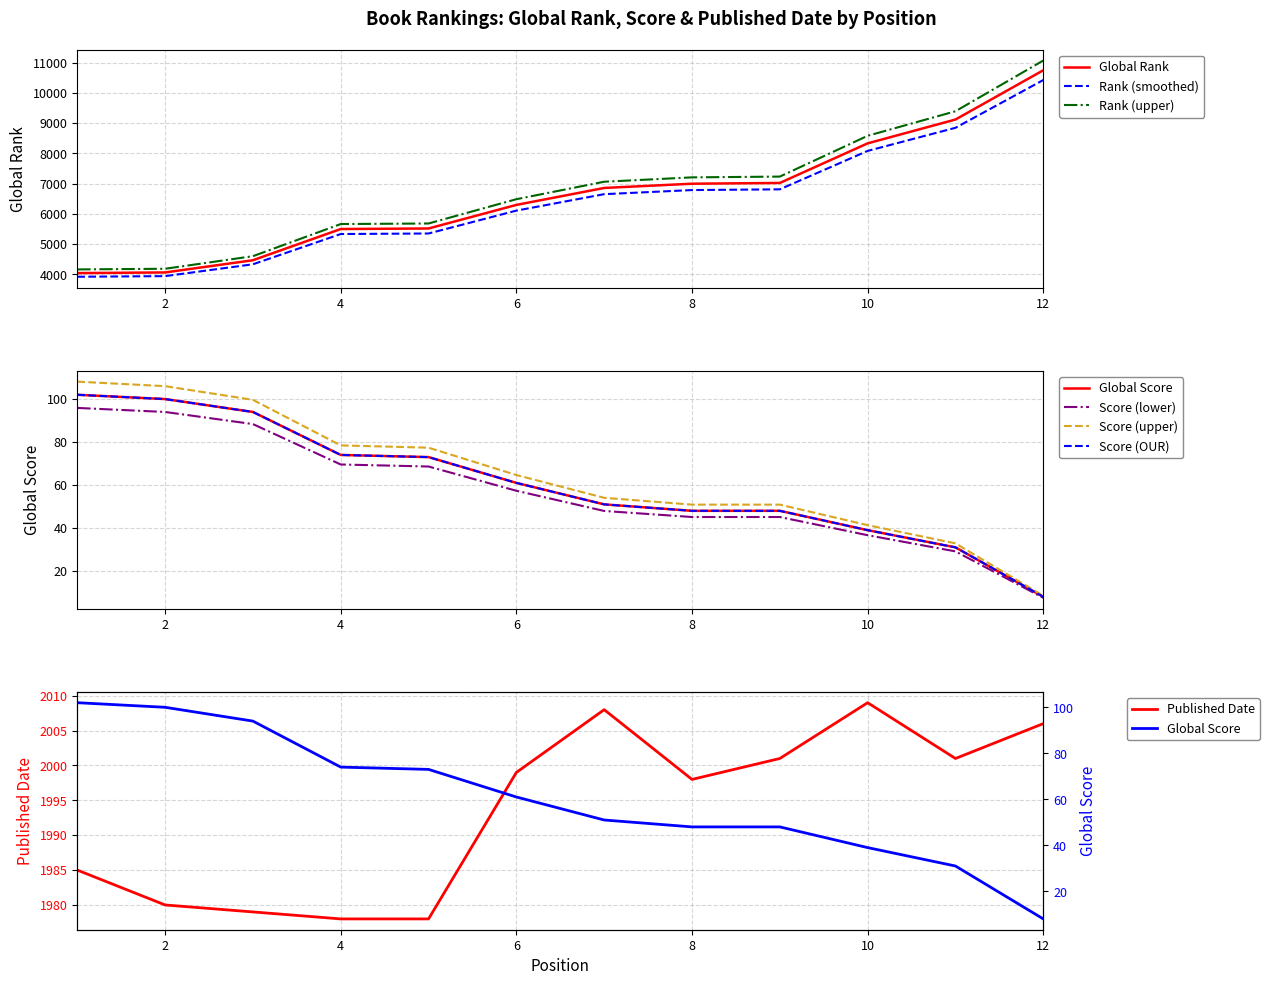

Does the chart have visible grid lines?

Yes